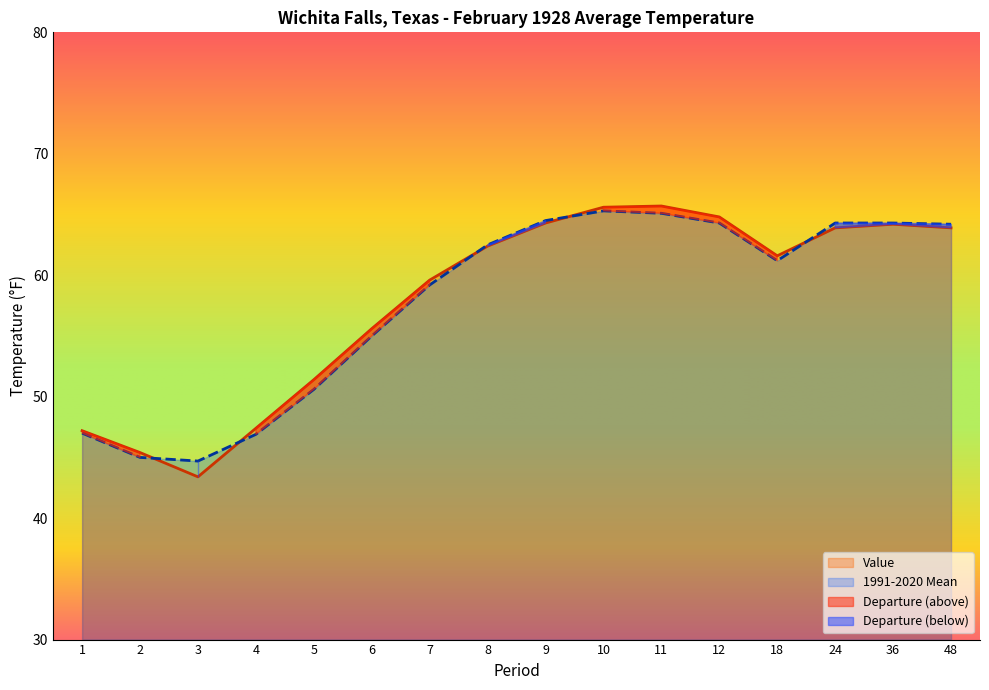

What is the sum of the 1991-2020 Mean values at 48 and 8?

126.7